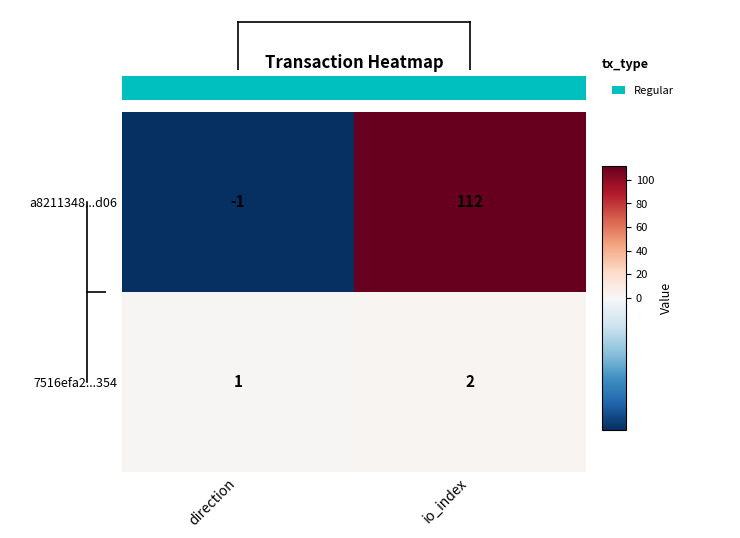

What is the sum of the a8211348...d06 values at direction and io_index?

111